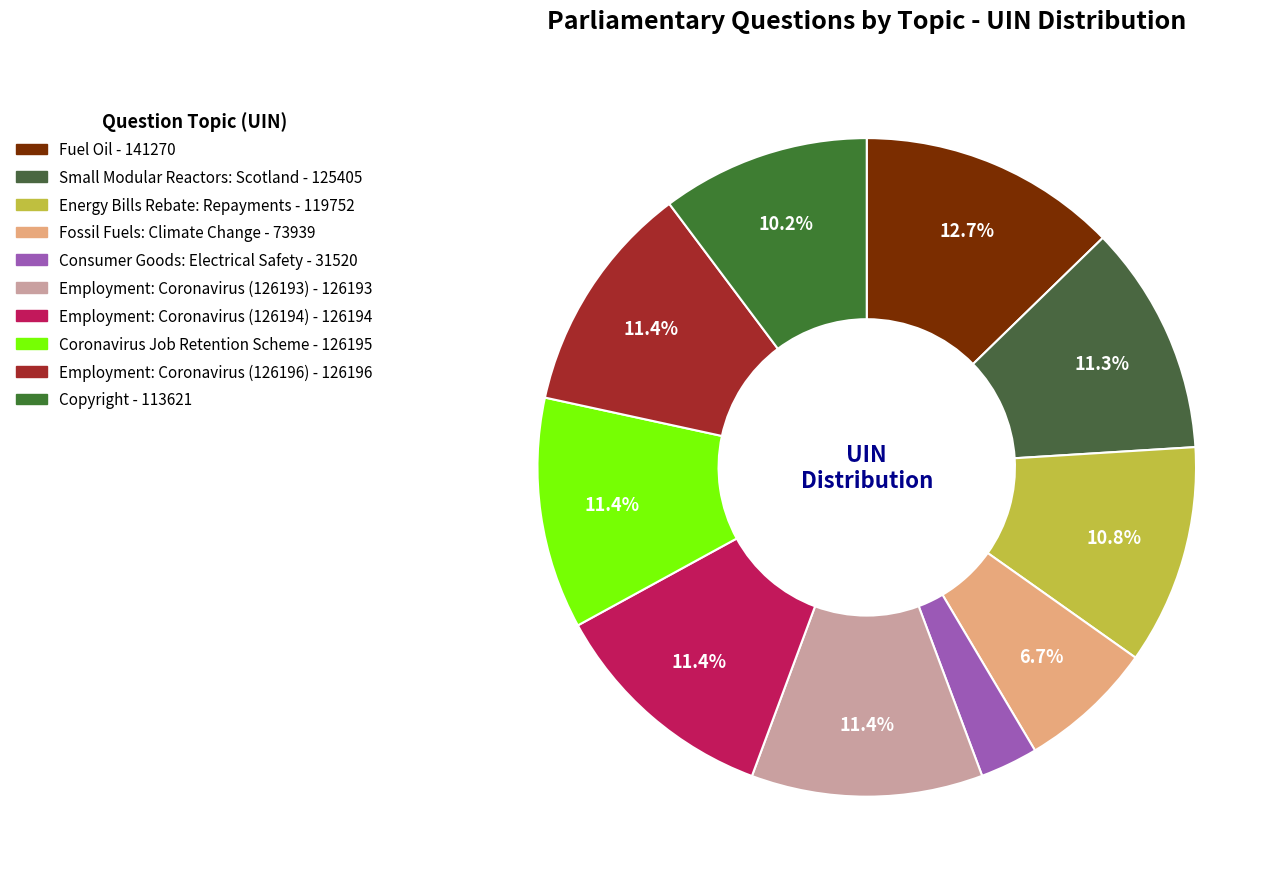

Which has a higher value, Employment: Coronavirus (126194) or Employment: Coronavirus (126193)?

Employment: Coronavirus (126194)